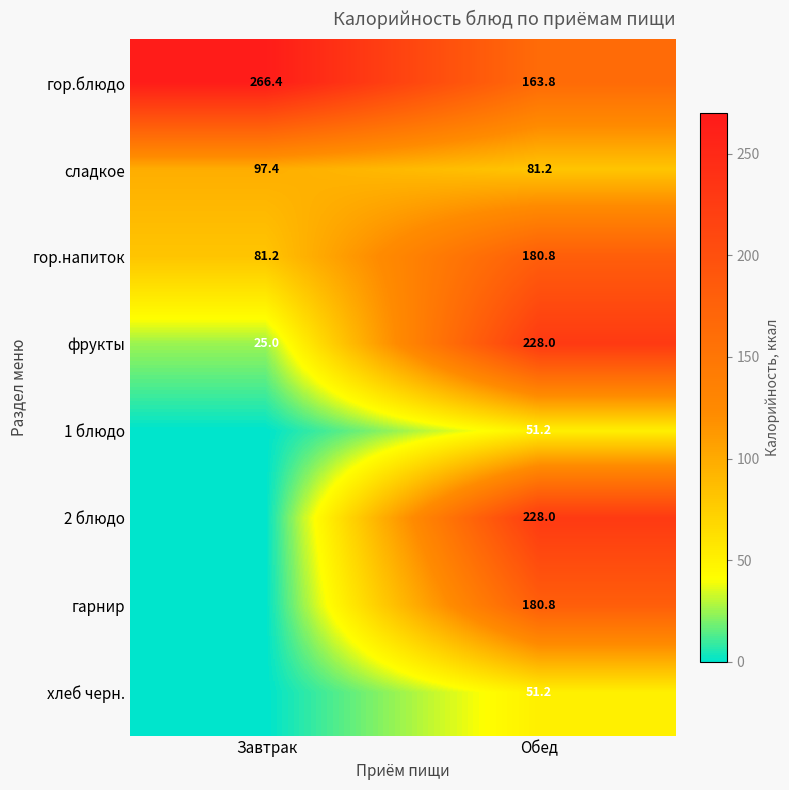

Is the value of гарнир at Обед greater than the value of 2 блюдо at Обед?

No